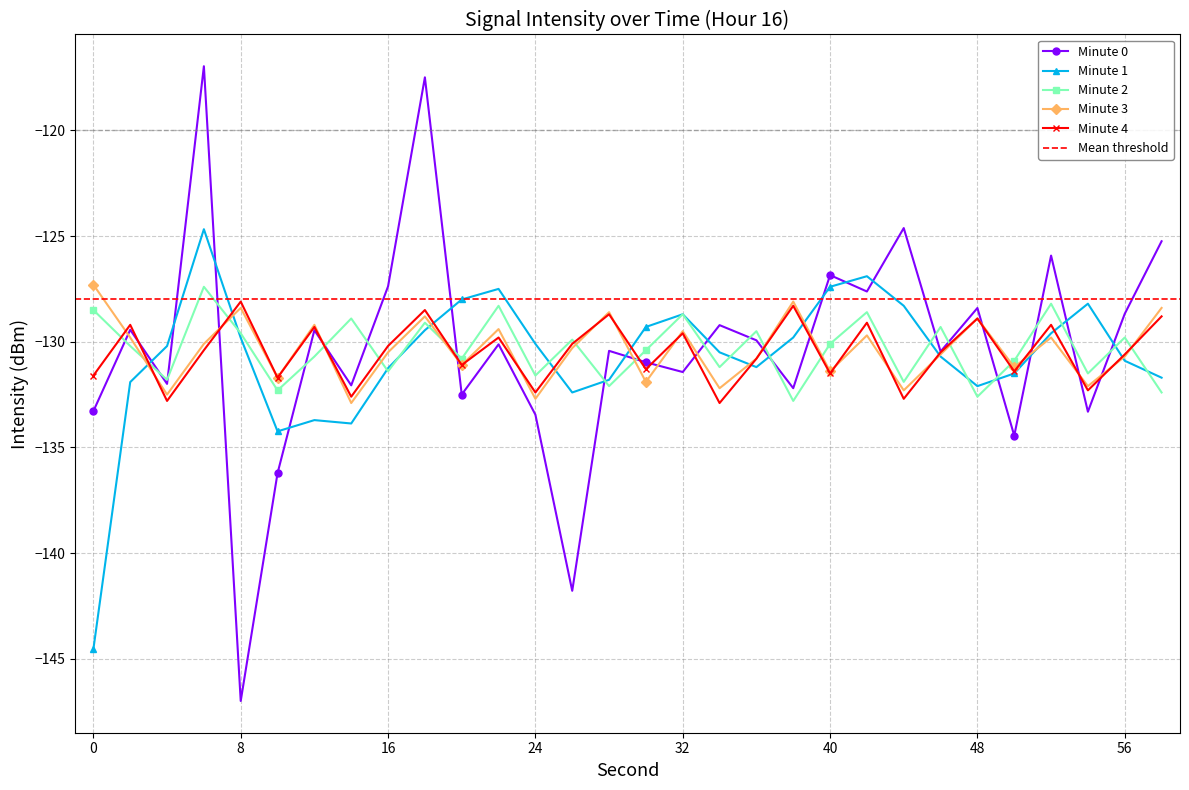

How many interior local valleys does the minute_4 series have?

11